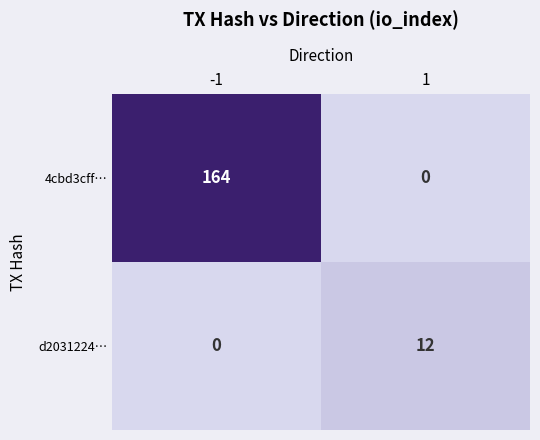

The 4cbd3cff… series shows 0 at 1. True or false?

True